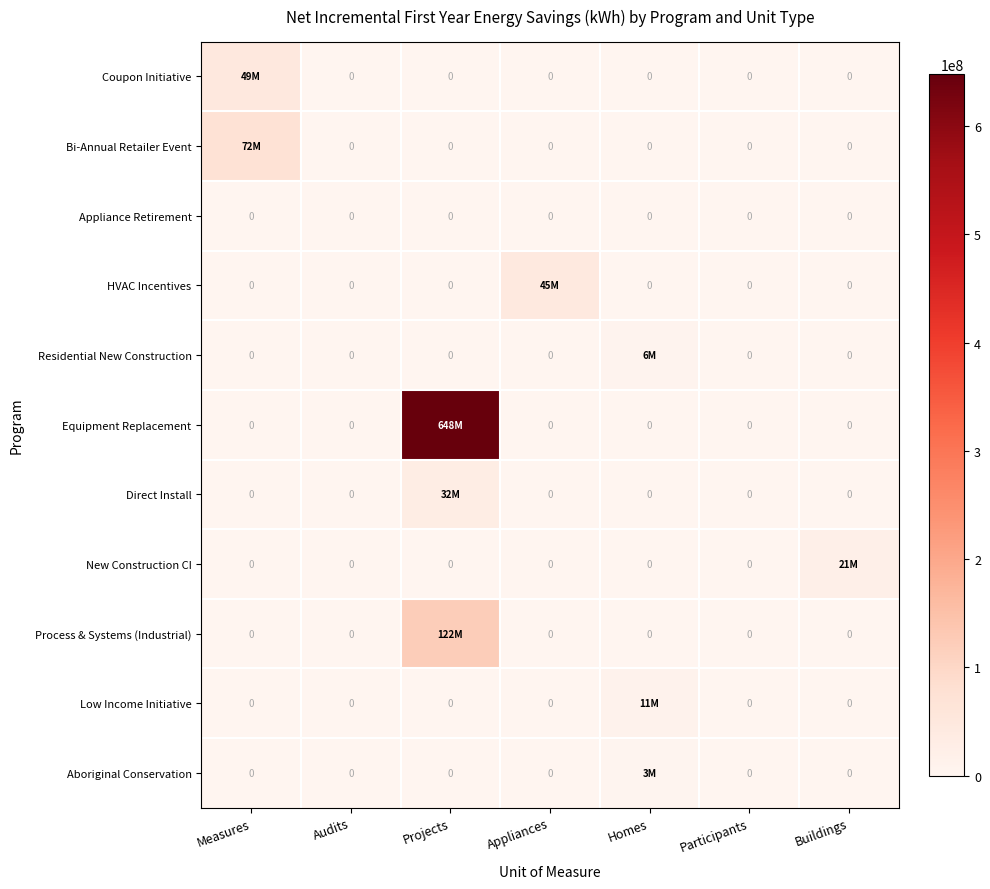

Between Appliances and Projects, which is larger?

Appliances